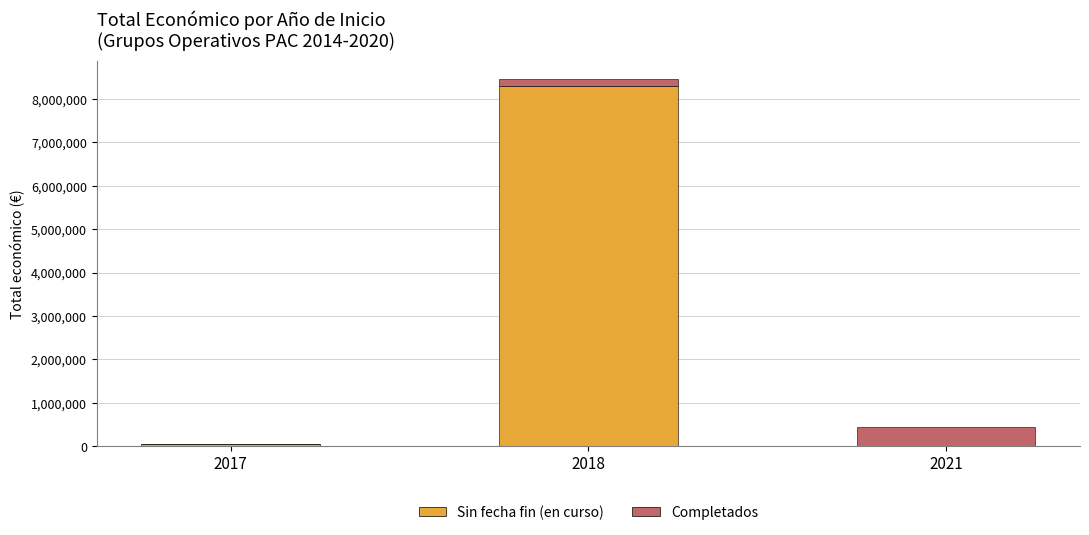

At which category is the sum across all series the highest?

2018